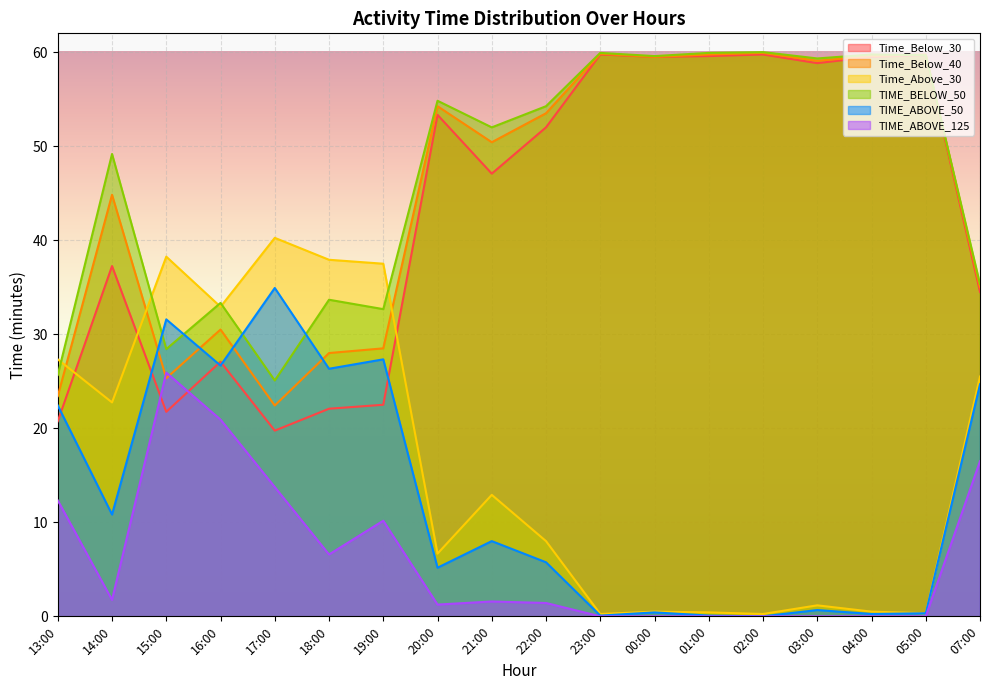

At how many categories does at least one series exceed 41?

11